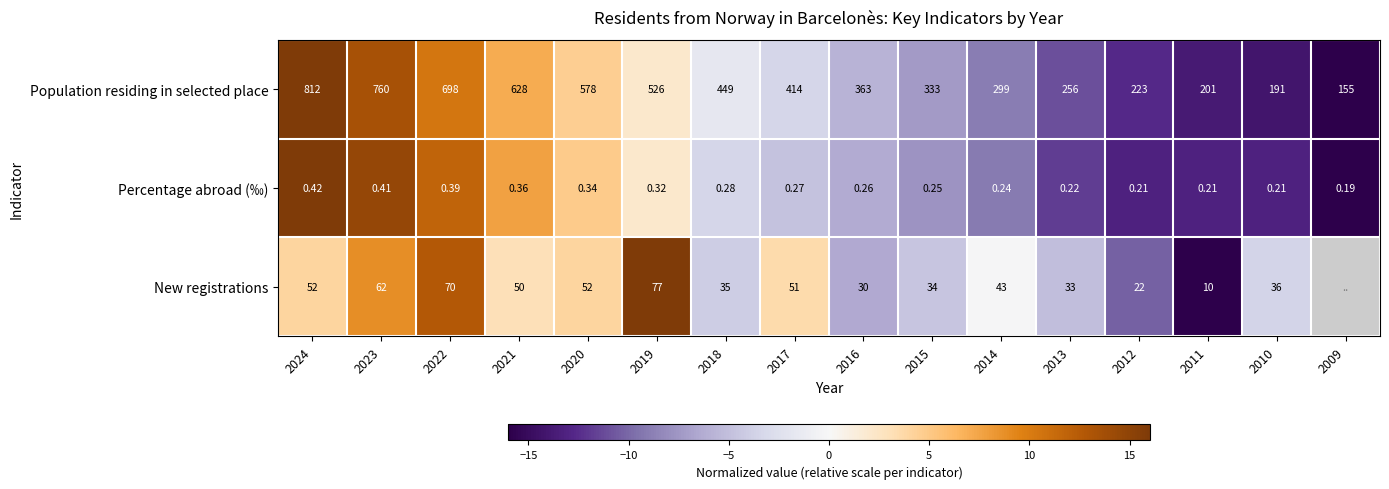

Is the value of Population residing in selected place at 2020 greater than the value of Percentage abroad (‰) at 2012?

Yes